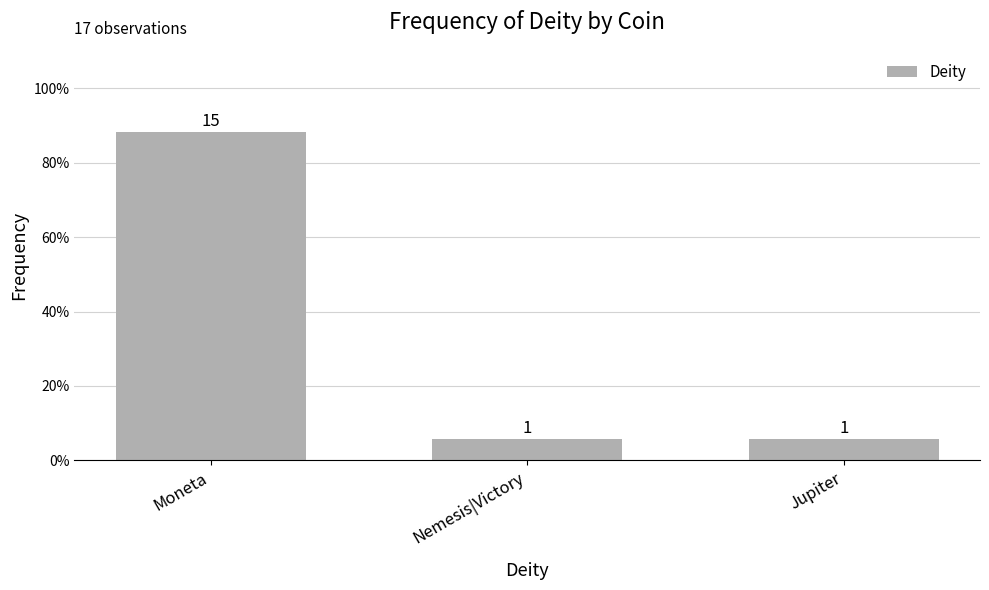

The chart shows a value of 0.1 at Jupiter. True or false?

True